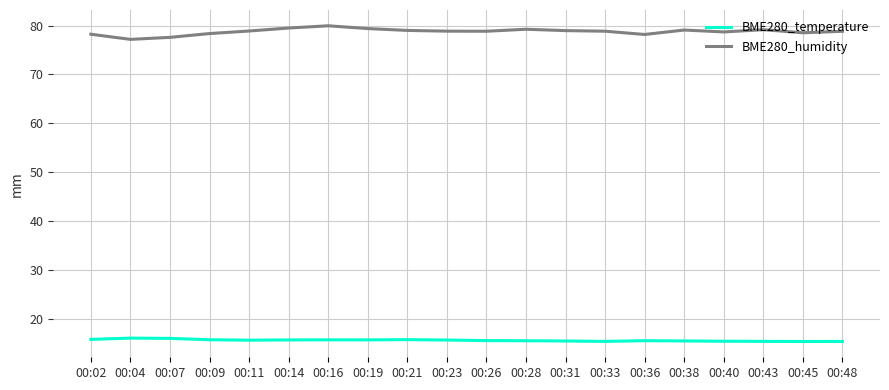

At how many categories does at least one series exceed 59?

20